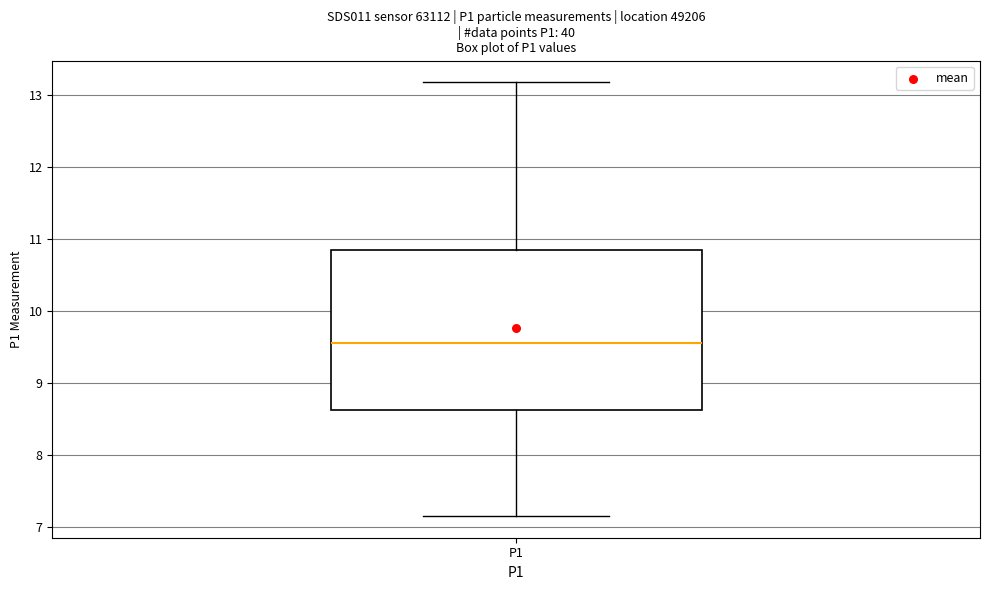

Transcribe this box plot: give where the median line is, the range the box spans, and where the two whiskers end, as read against the y-axis. The values are not printed on the chart, so give them approximately, as read against the axis.

median 9.6, box 8.6 to 10.8, whiskers 7.2 to 13.2